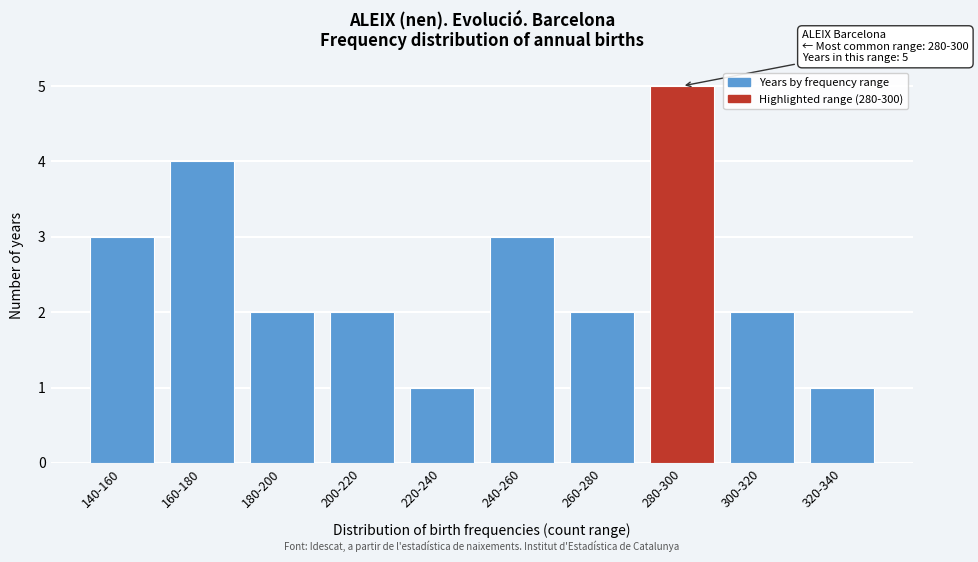

Reading right to left, transcribe all the data shown in this chart.

320-340=1	300-320=2	280-300=5	260-280=2	240-260=3	220-240=1	200-220=2	180-200=2	160-180=4	140-160=3